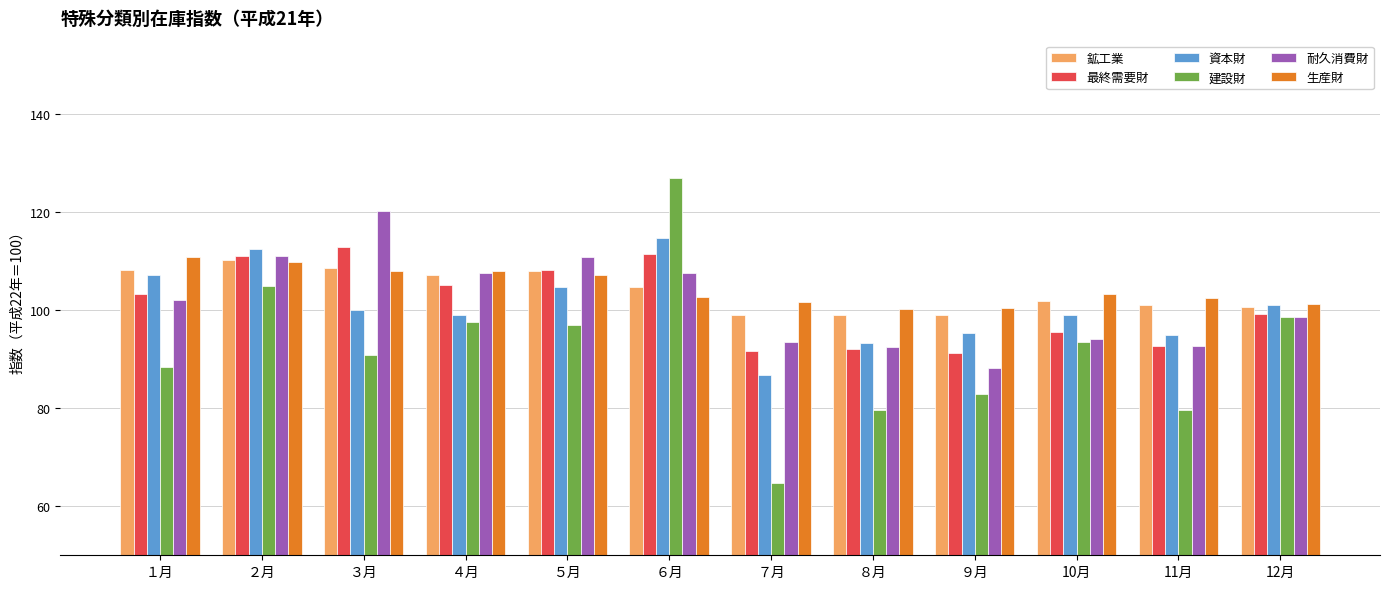

Which category has the highest value in the 生産財 series?

１月